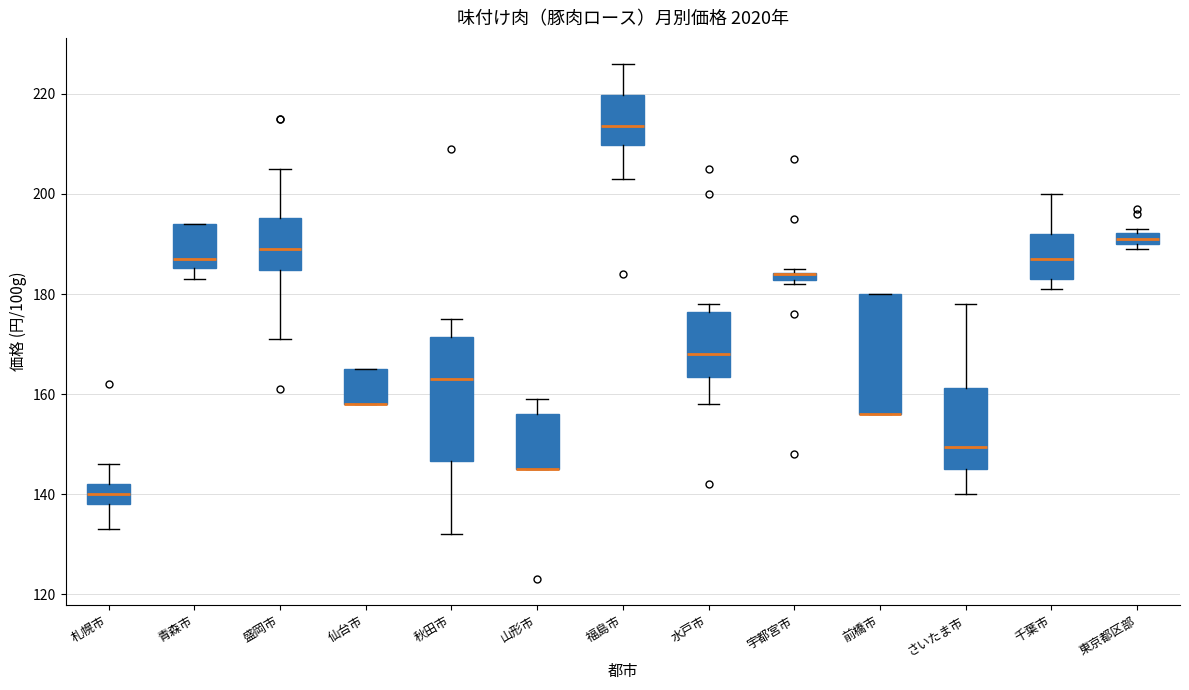

Where is the lower edge of the box for 青森市 on the y-axis? The values are not printed on the chart, so give them approximately, as read against the axis.

186